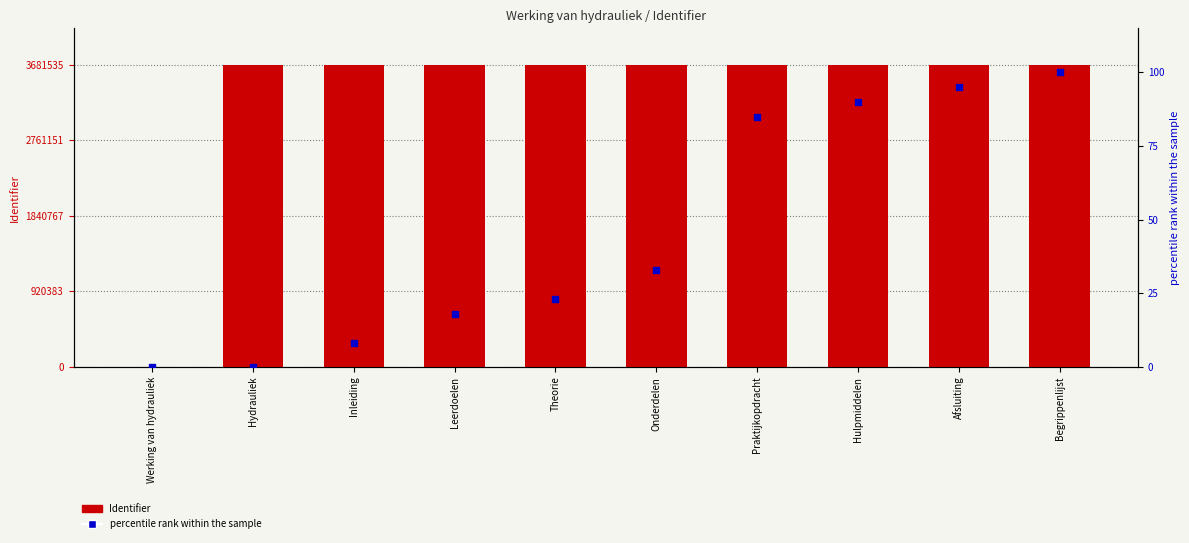

What is the total value across all series at Hulpmiddelen?

3681621